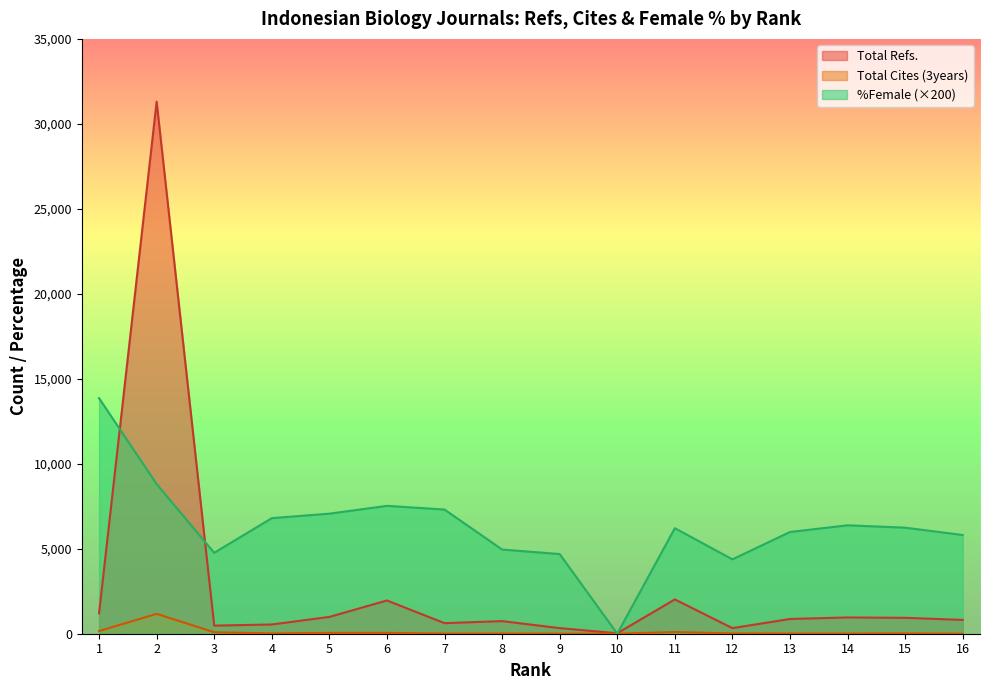

What is the average value of the Total Refs. series?

2757.1